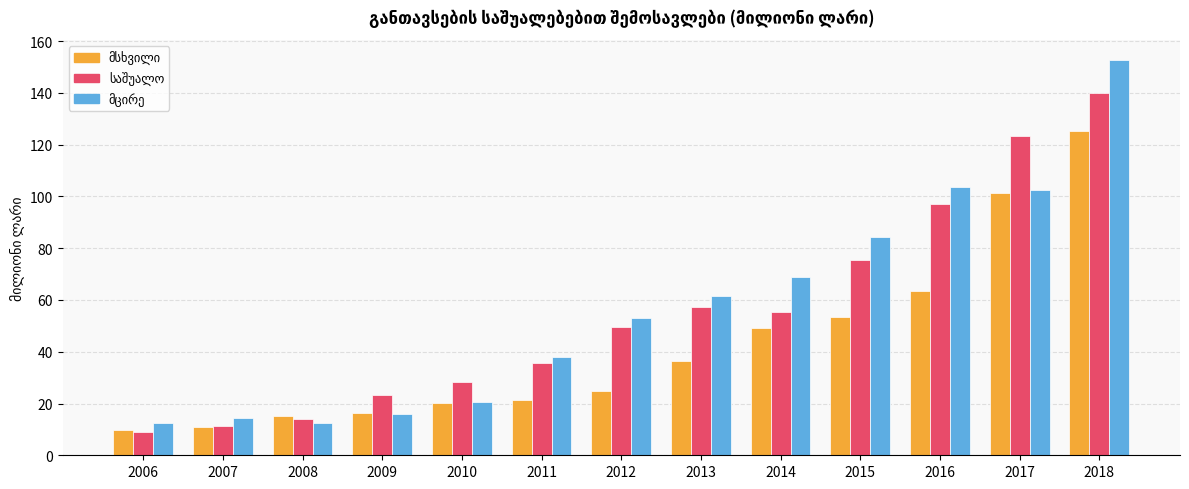

How many series are shown in this chart?

3